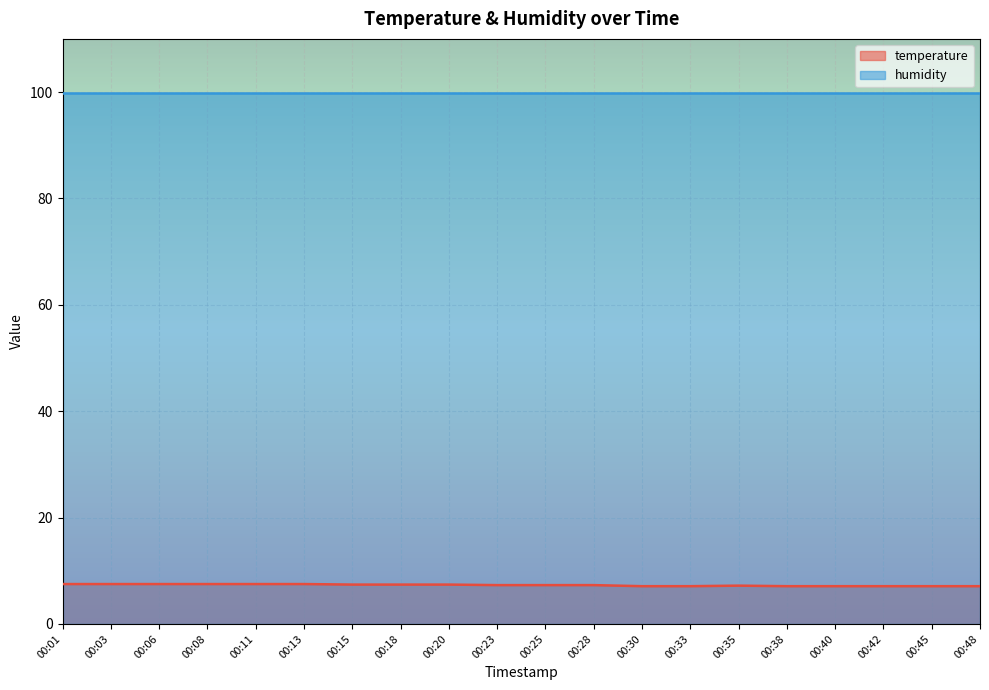

Rank the categories by value from highest to lowest.

00:01, 00:03, 00:06, 00:08, 00:11, 00:13, 00:15, 00:18, 00:20, 00:23, 00:25, 00:28, 00:35, 00:30, 00:33, 00:38, 00:40, 00:42, 00:45, 00:48